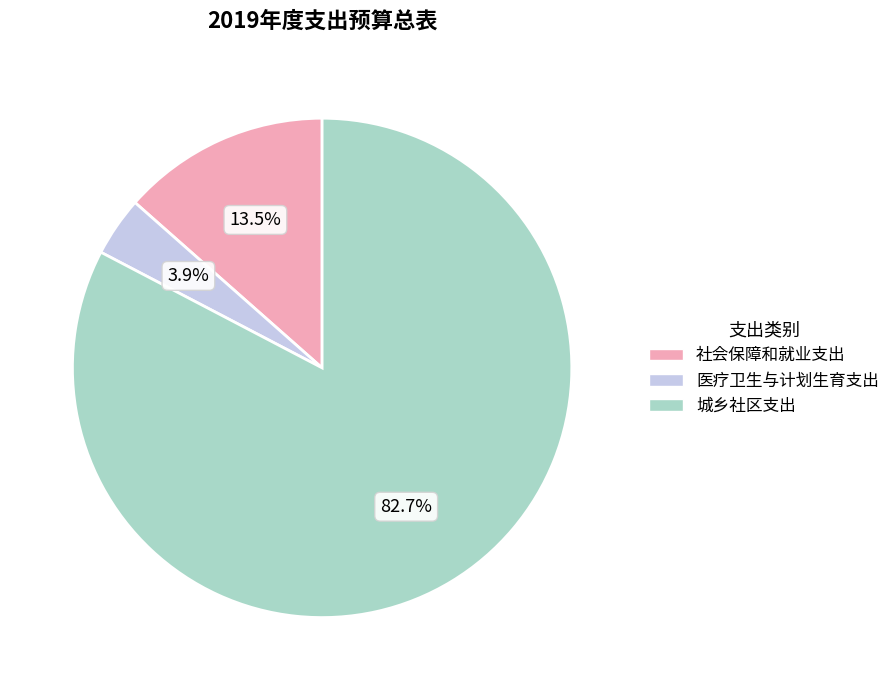

Which slice is the smallest?

医疗卫生与计划生育支出